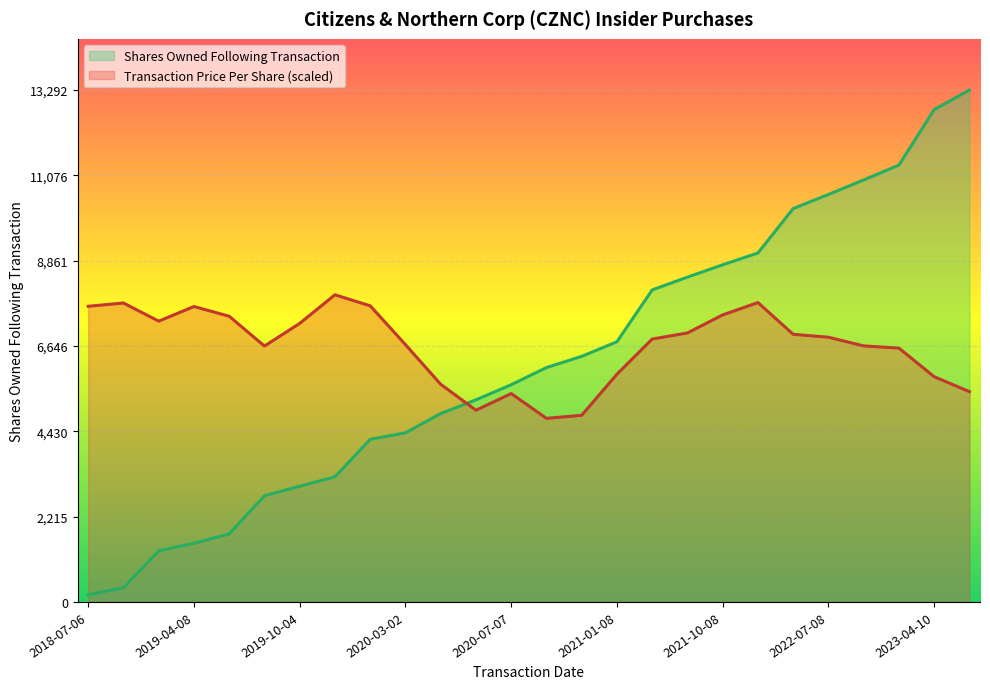

True or false: sharesOwnedFollowingTransaction has more than 2 points higher than both neighbors.

False